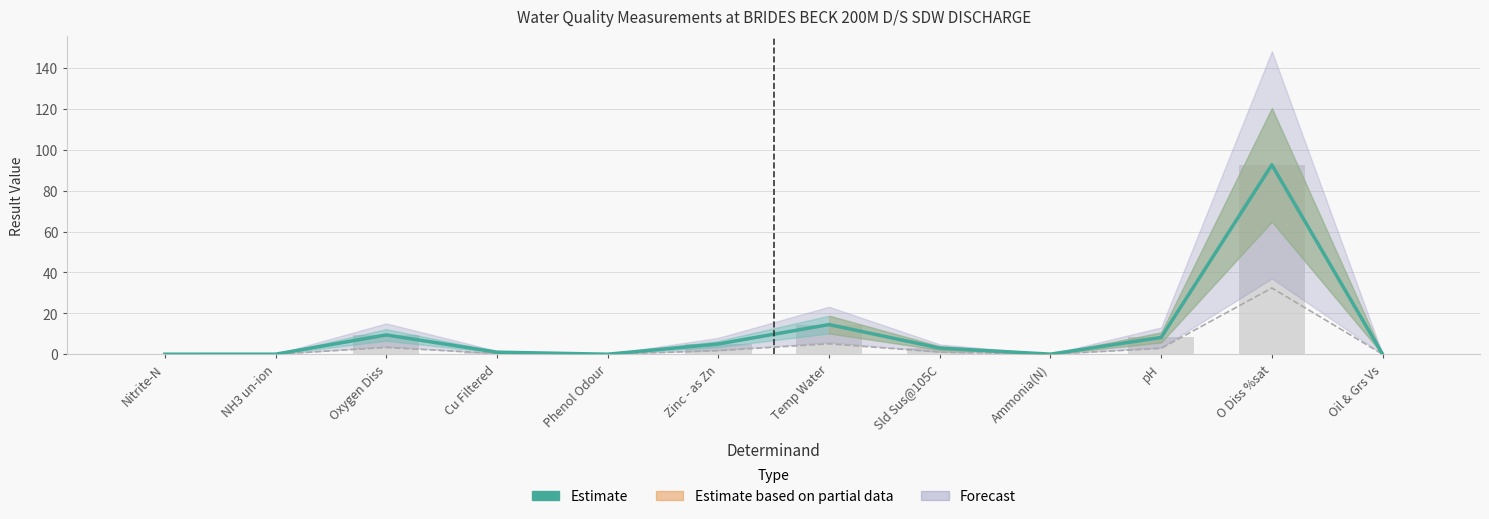

Which has a higher value, Ammonia(N) or NH3 un-ion?

Ammonia(N)